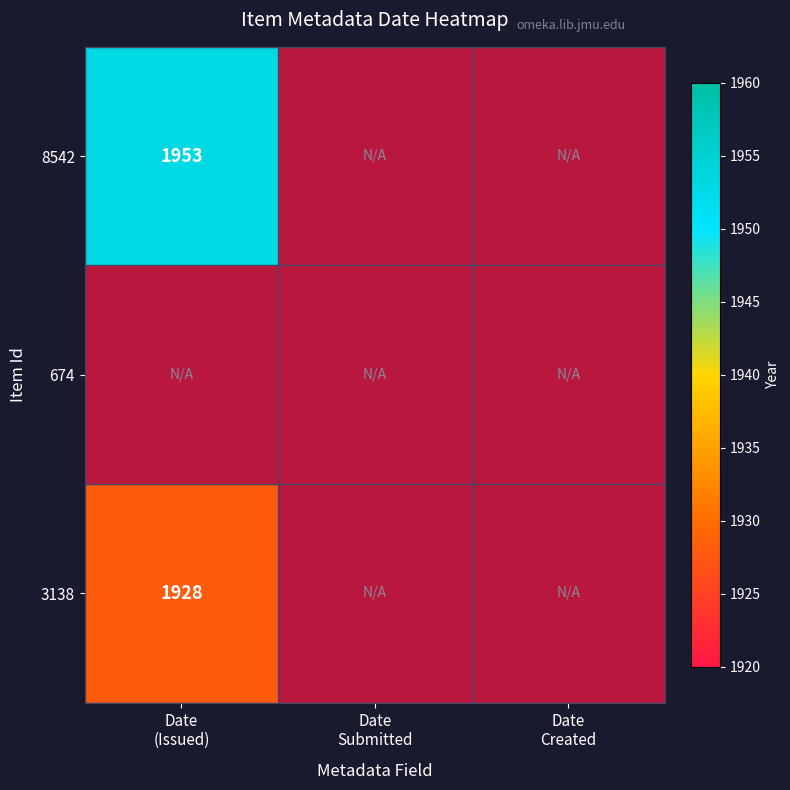

At how many categories does at least one series exceed 1397?

1